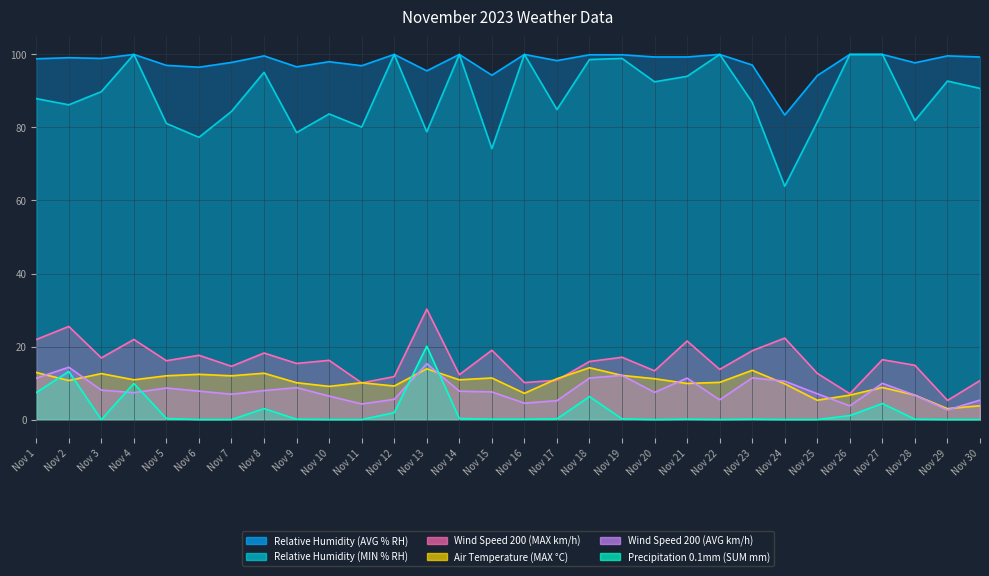

What is the total value across all series at Nov 2?

249.1